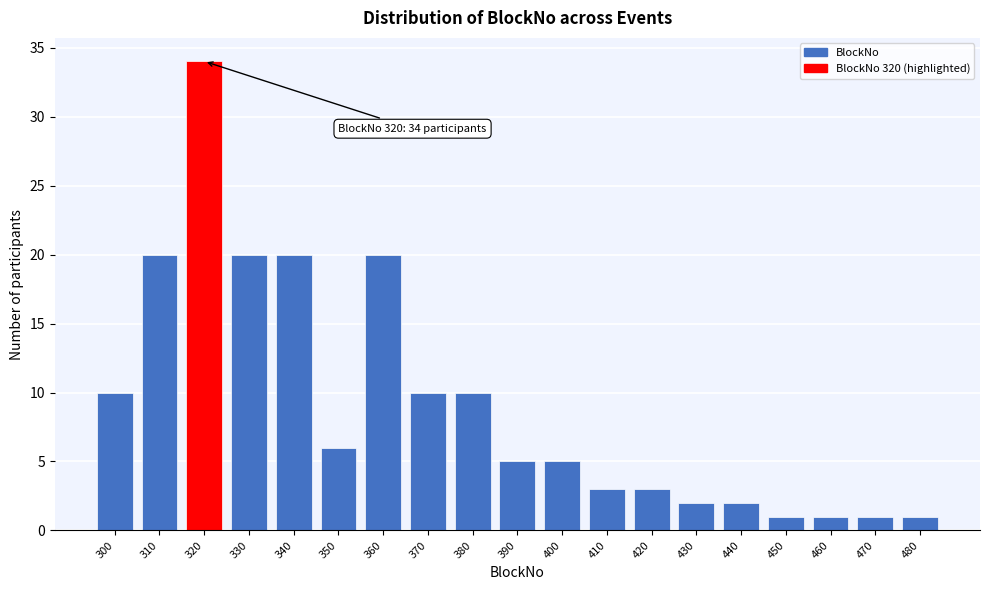

Reading left to right, extract all data points from this chart.

10	20	34	20	20	6	20	10	10	5	5	3	3	2	2	1	1	1	1